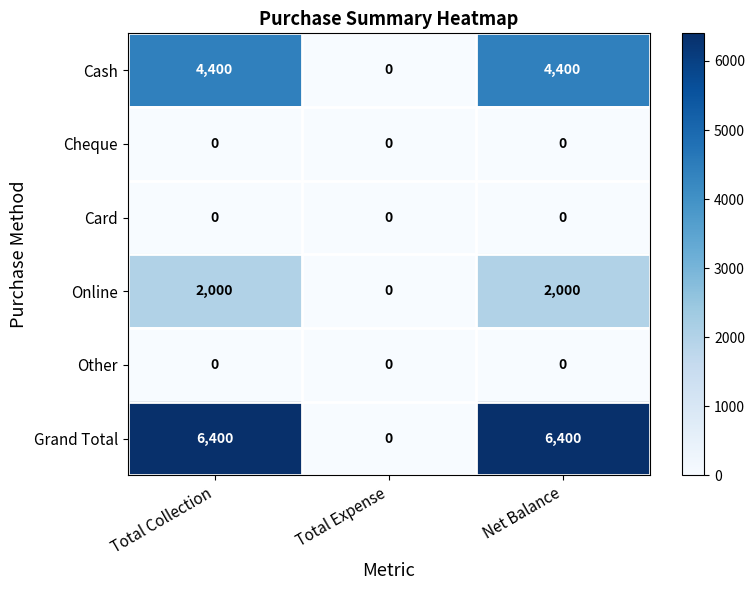

True or false: Cash has a value of 4400 at Total Collection.

True